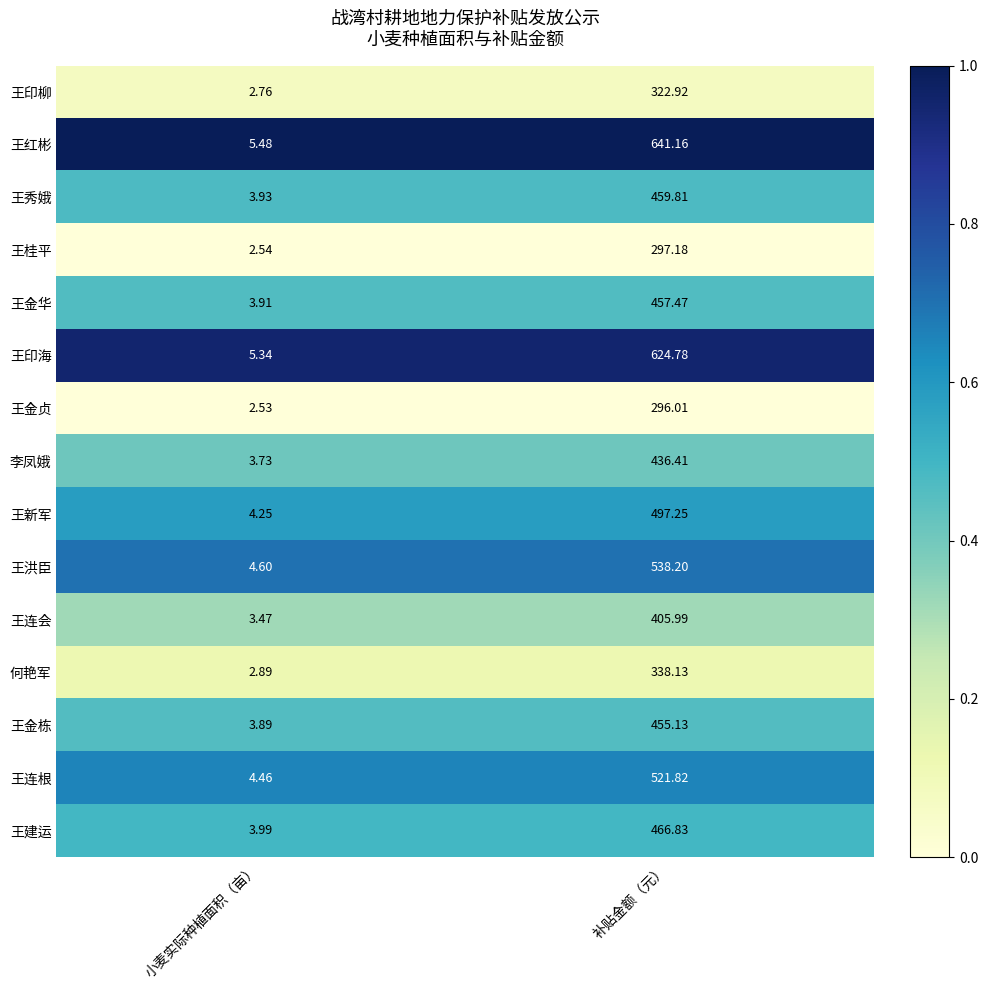

At 小麦实际种植面积（亩）, list the series in order from smallest to largest.

王金贞, 王桂平, 王印柳, 何艳军, 王连会, 李凤娥, 王金栋, 王金华, 王秀娥, 王建运, 王新军, 王连根, 王洪臣, 王印海, 王红彬